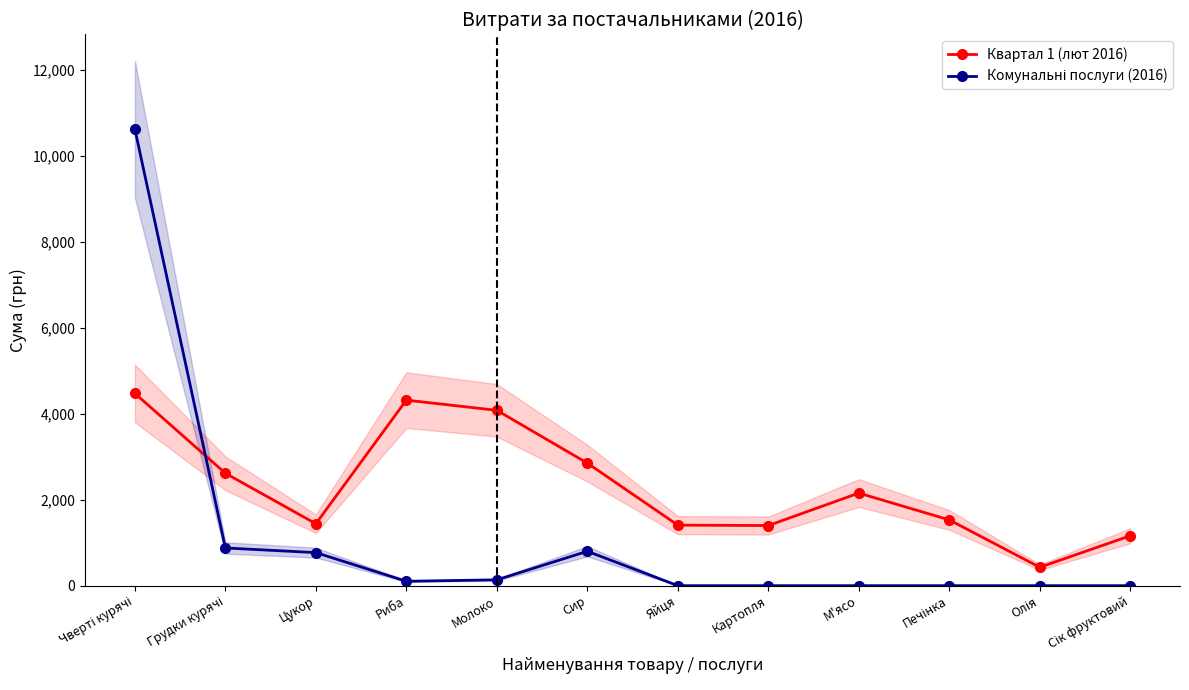

Reading right to left, transcribe all the data shown in this chart.

Квартал 1 (лют 2016): 1160.0	427.6	1529.3	2152.8	1397.5	1407.7	2850.0	4077.0	4313.9	1440.0	2613.8	4469.8
Комунальні послуги (2016): 0.0	0.0	0.0	0.0	0.0	0.0	799.3	135.7	102.0	768.3	876.8	10614.0